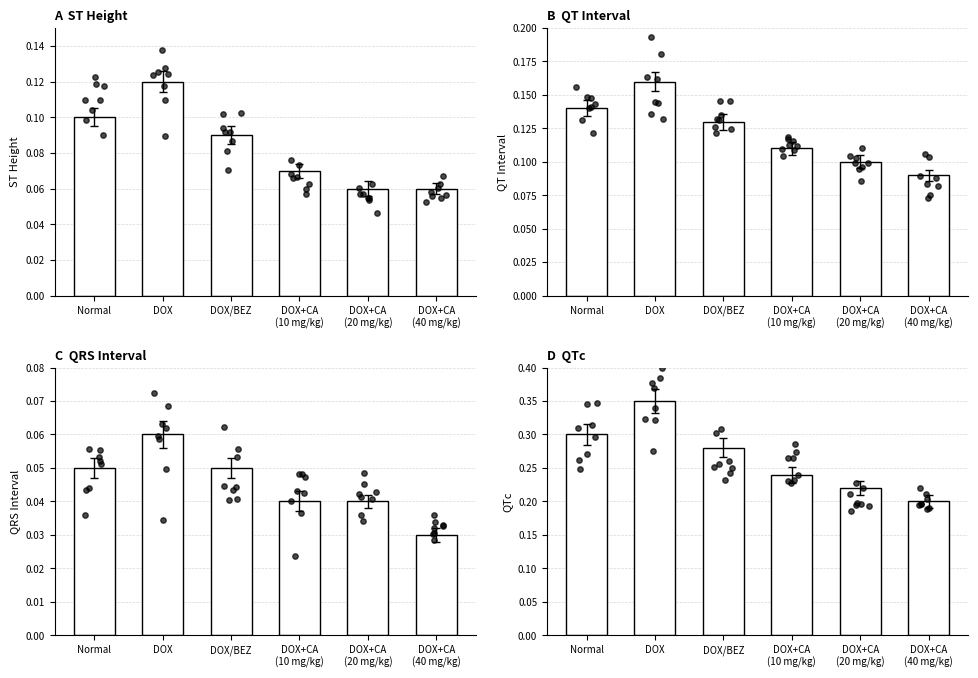

What is the change in value from DOX to DOX+CA
(20 mg/kg)?

-0.1